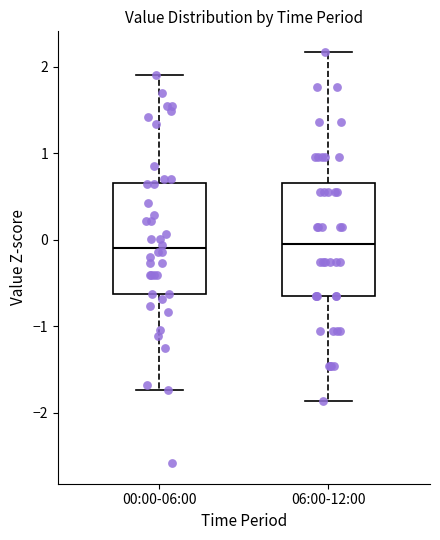

Reading left to right, transcribe this box plot: for each box, give where its median line is, the range the box spans, and where its two whiskers end, as read against the y-axis. The values are not printed on the chart, so give them approximately, as read against the axis.

00:00-06:00: median -0.1, box -0.6 to 0.7, whiskers -1.7 to 1.9
06:00-12:00: median -0.1, box -0.7 to 0.7, whiskers -1.9 to 2.2